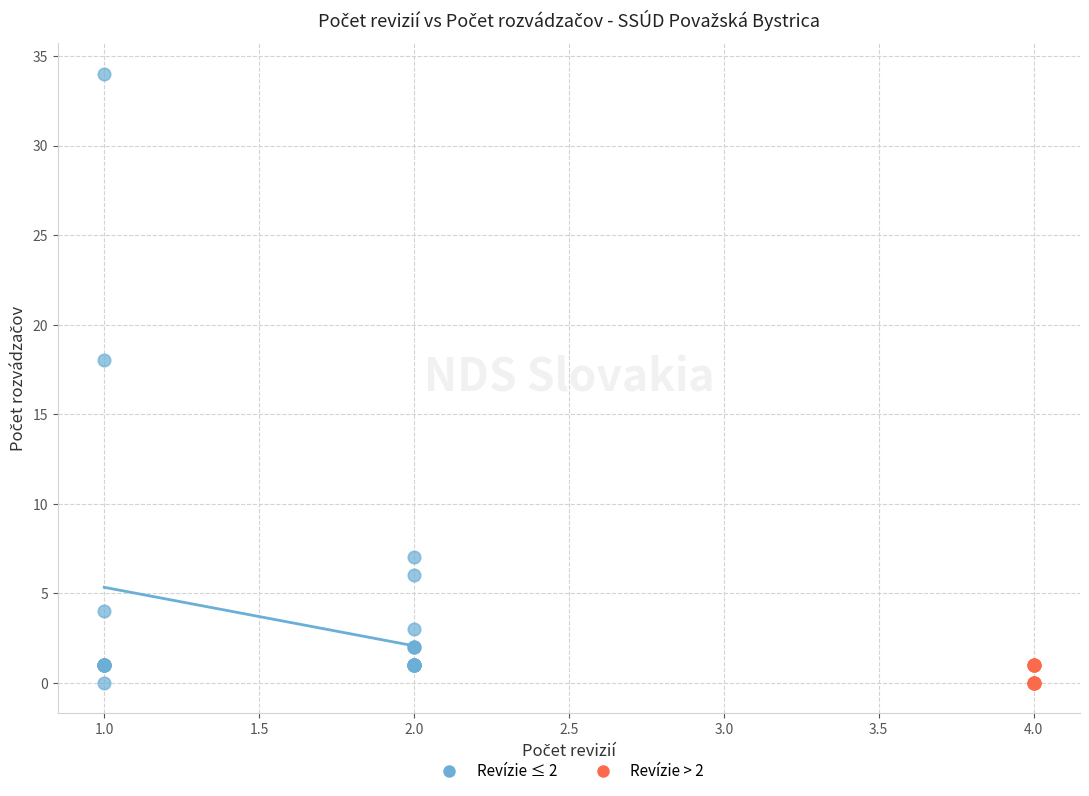

What are all the series names shown in the legend?

Revízie ≤ 2, Revízie > 2